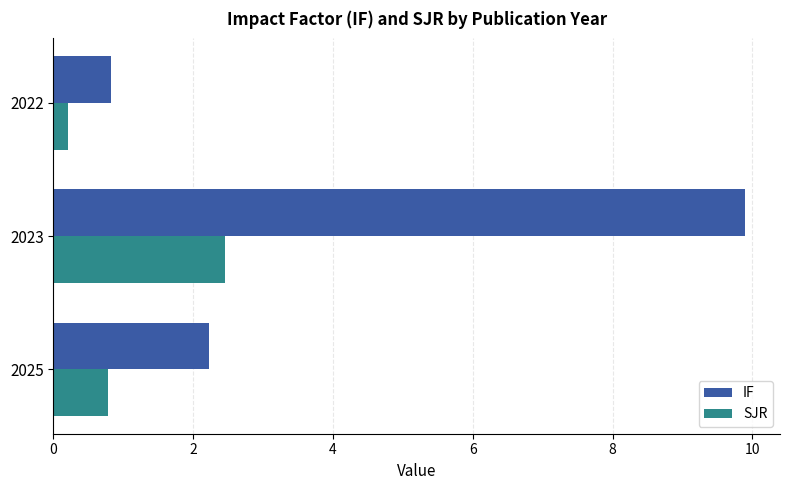

List the series in order of their peak value, lowest first.

SJR, IF